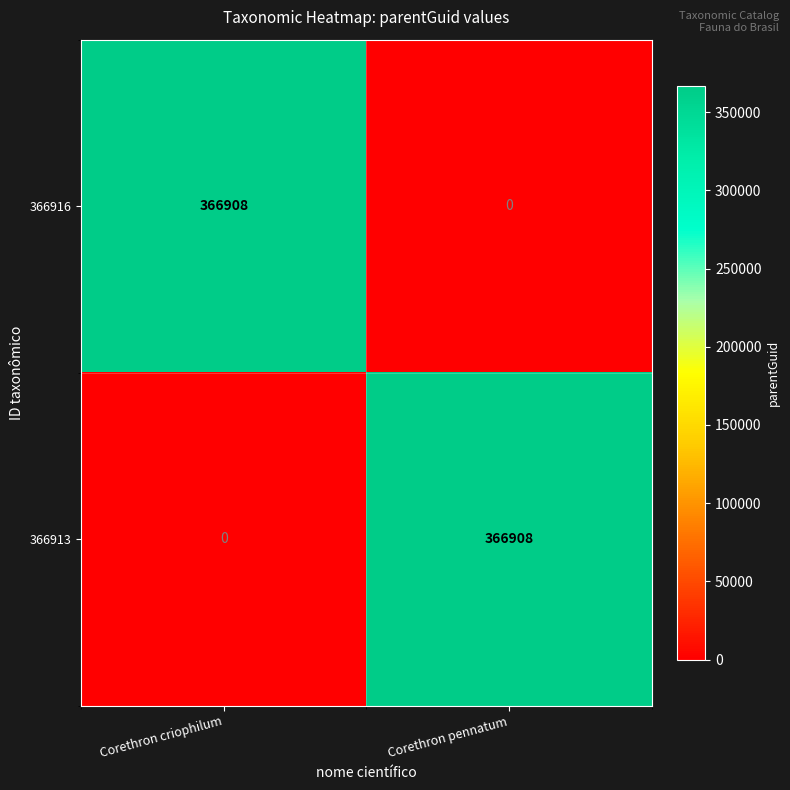

What is the spread (max minus min) of values at Corethron pennatum?

366908